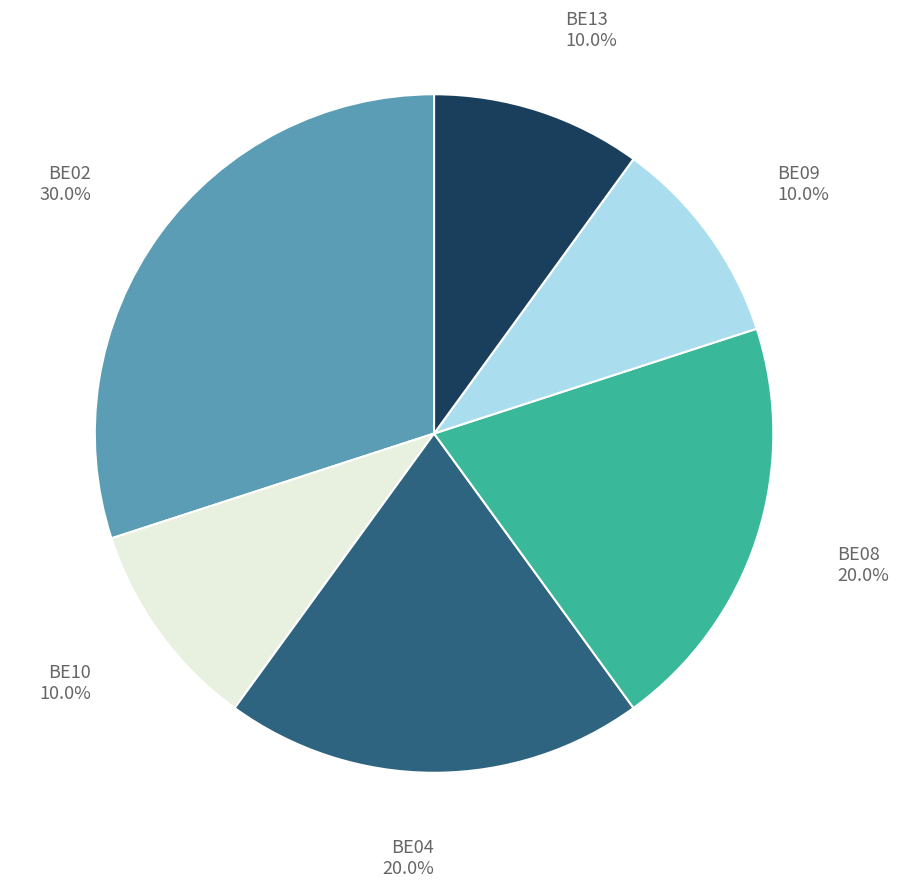

Combined, do BE10 and BE09 account for over 50%?

No